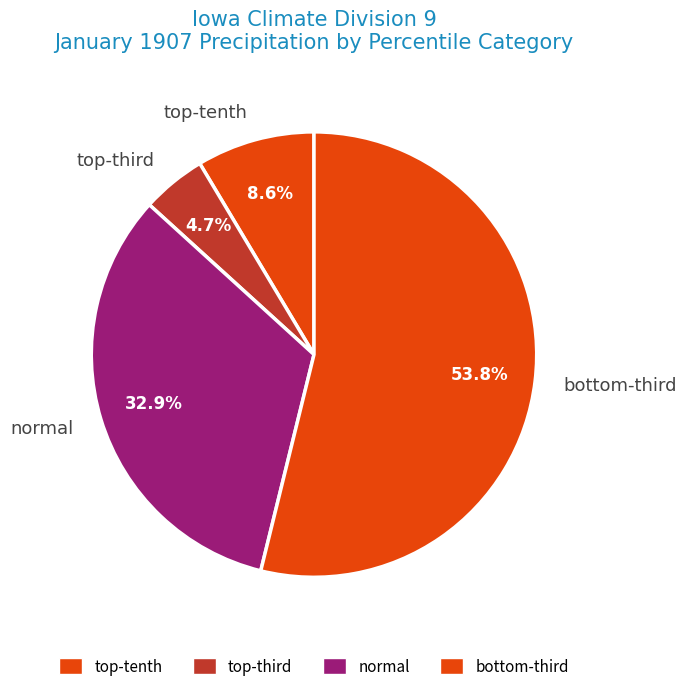

What portion of the pie excludes normal?

67.1%